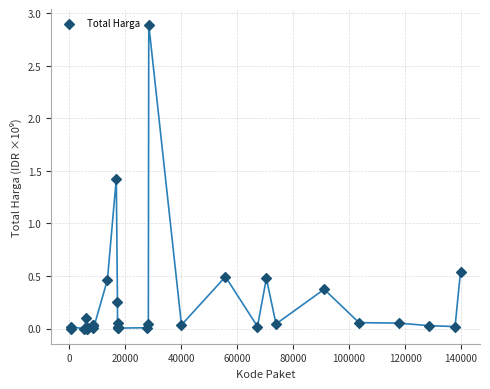

What Y value in the scatter plot is closest to 1?

1.4